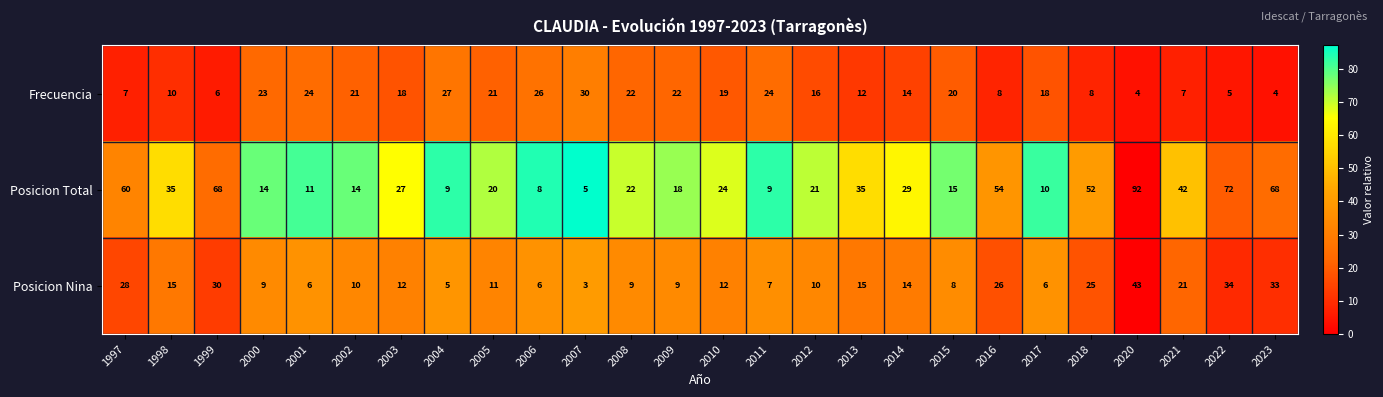

What is the spread (max minus min) of values at 2000?

14